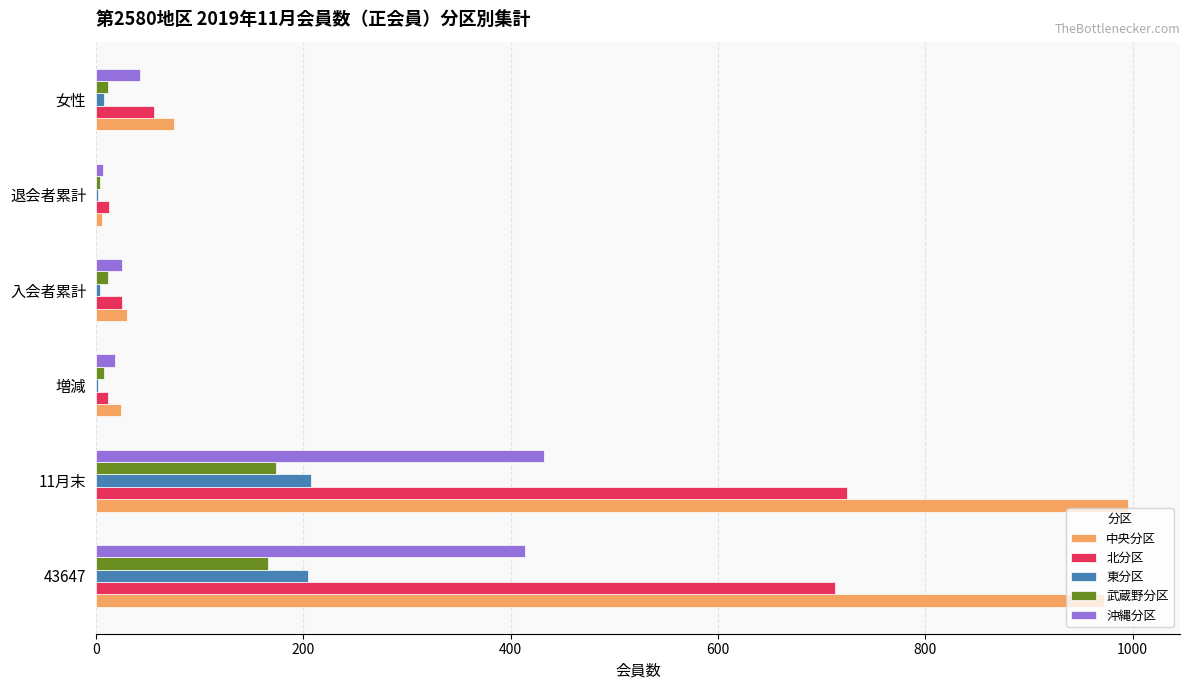

Which series changed the most between 11月末 and 増減?

中央分区